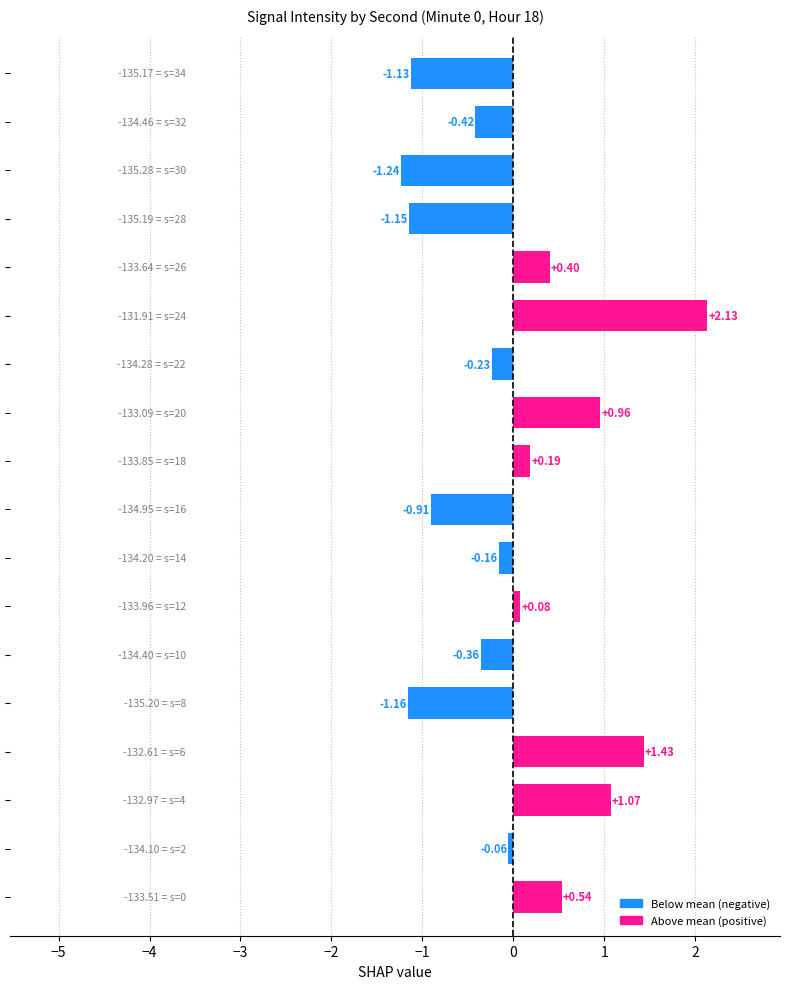

What is the difference between the maximum and minimum values?

3.4